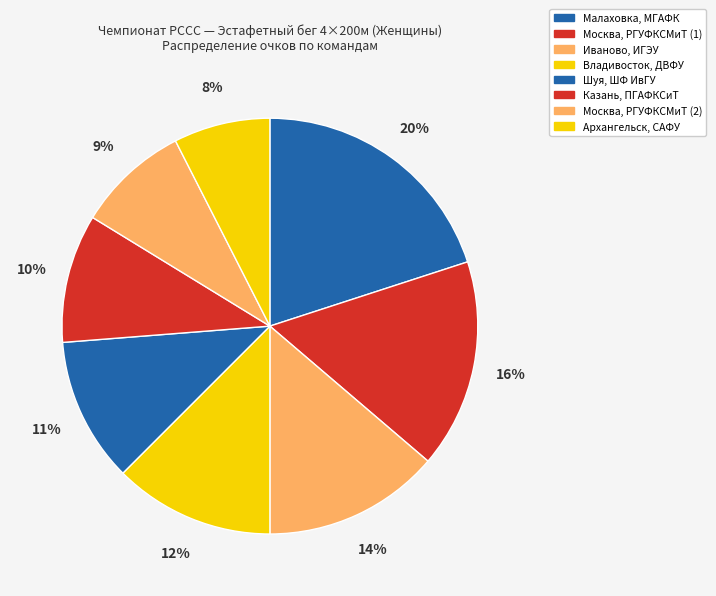

To the nearest percent, what is the combined percentage of Иваново, ИГЭУ and Шуя, ШФ ИвГУ?

25%